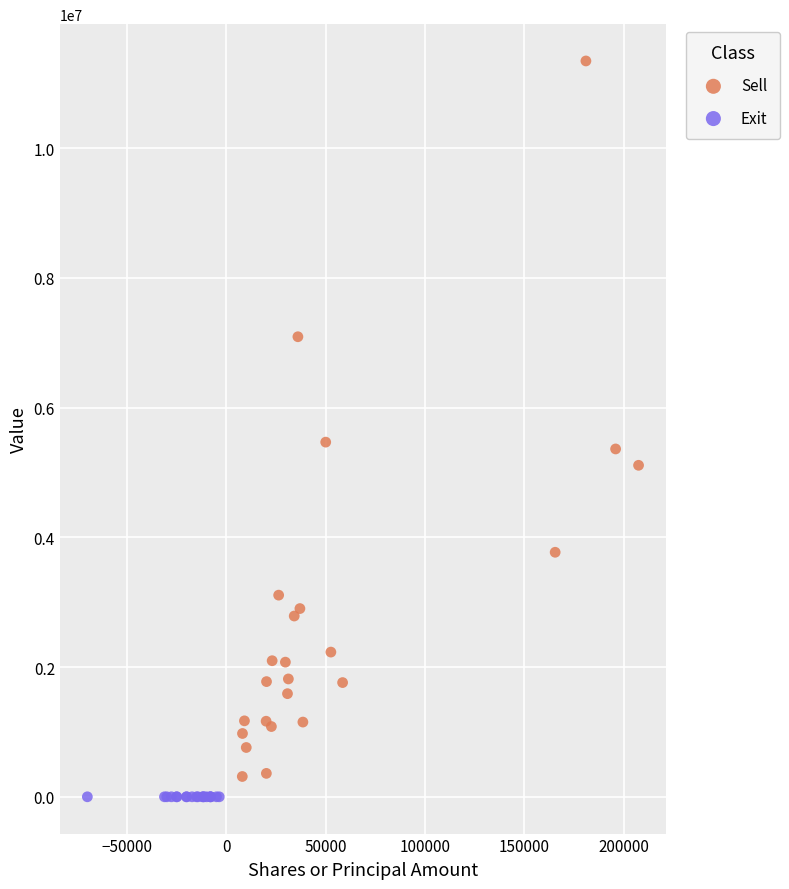

What are all the series names shown in the legend?

Sell, Exit